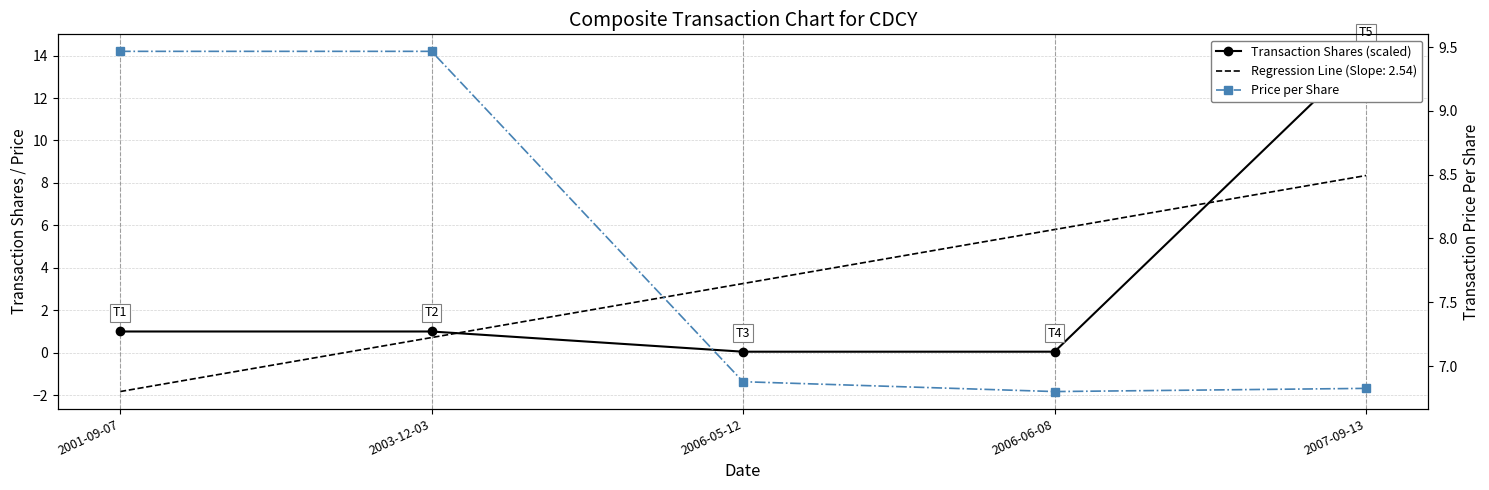

At which category does Transaction Shares (scaled) reach its first local valley?

2006-05-12